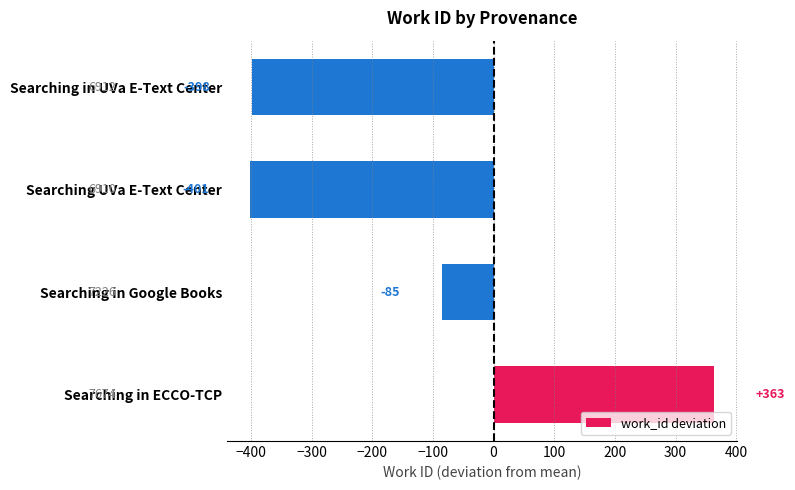

Count the number of data series in this chart.

1